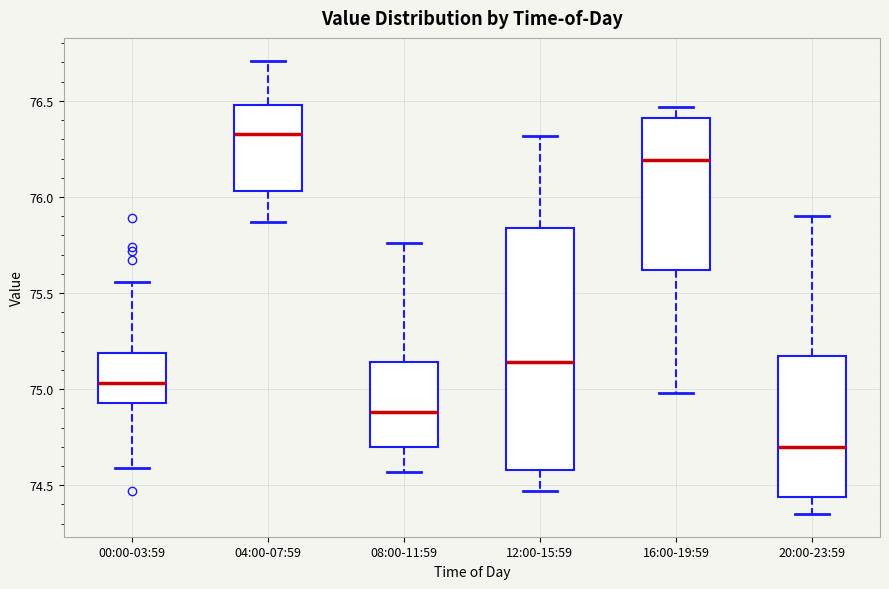

Reading left to right, read every box against the y-axis: the position of its median line, the range the box covers, and the ends of its whiskers. The values are not printed on the chart, so give them approximately, as read against the axis.

00:00-03:59: median 75.05, box 74.95 to 75.20, whiskers 74.60 to 75.55
04:00-07:59: median 76.35, box 76.05 to 76.50, whiskers 75.85 to 76.70
08:00-11:59: median 74.90, box 74.70 to 75.15, whiskers 74.55 to 75.75
12:00-15:59: median 75.15, box 74.60 to 75.85, whiskers 74.45 to 76.30
16:00-19:59: median 76.20, box 75.60 to 76.40, whiskers 75.00 to 76.45
20:00-23:59: median 74.70, box 74.45 to 75.15, whiskers 74.35 to 75.90